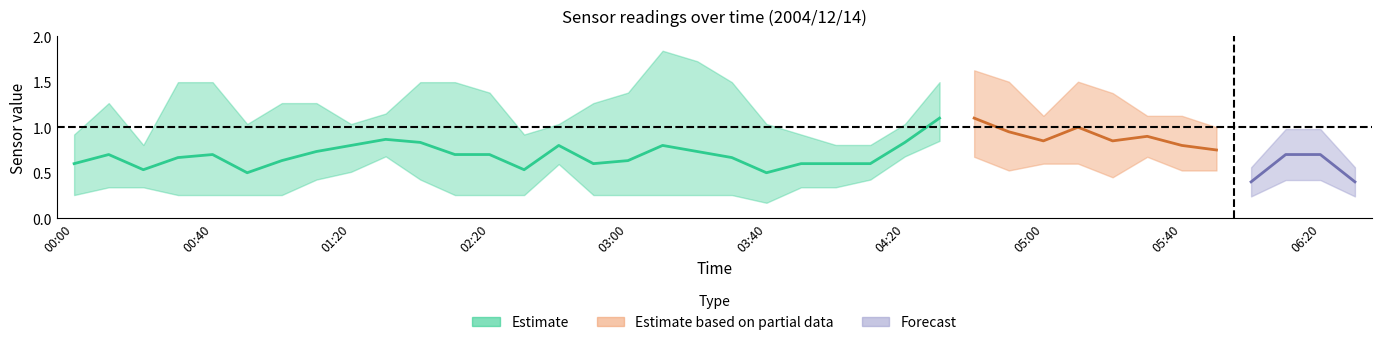

How many data points does each series have?

38